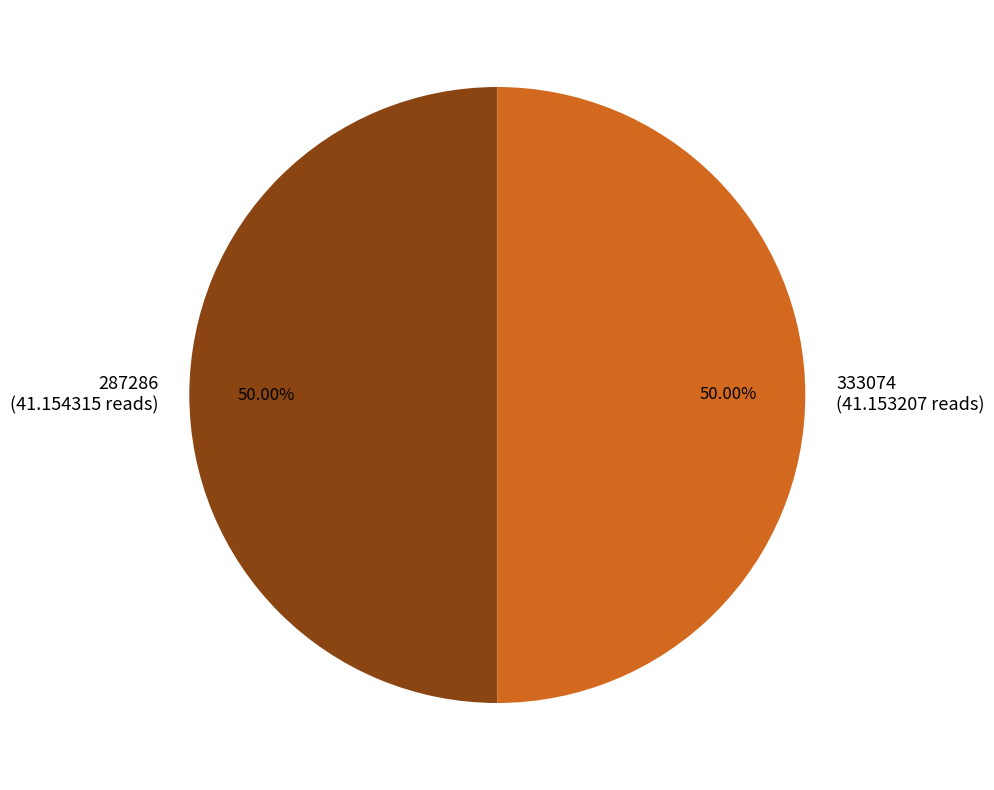

Approximately how many times larger is the value at 287286 compared to 333074?

1.0